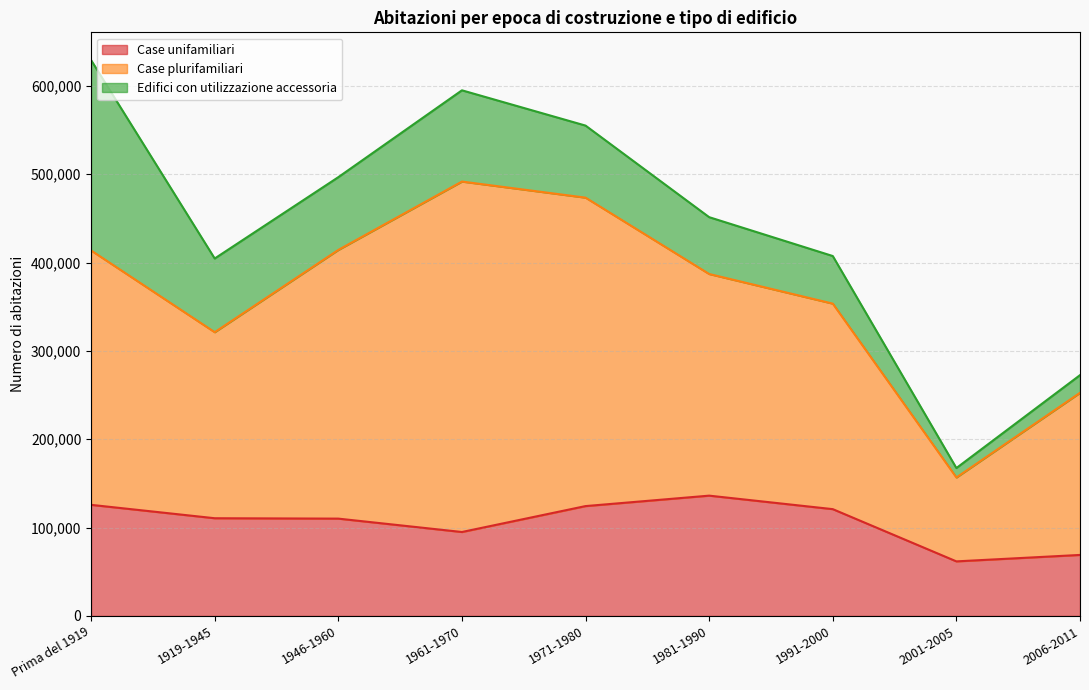

What is the average value of the Case plurifamiliari series?

256681